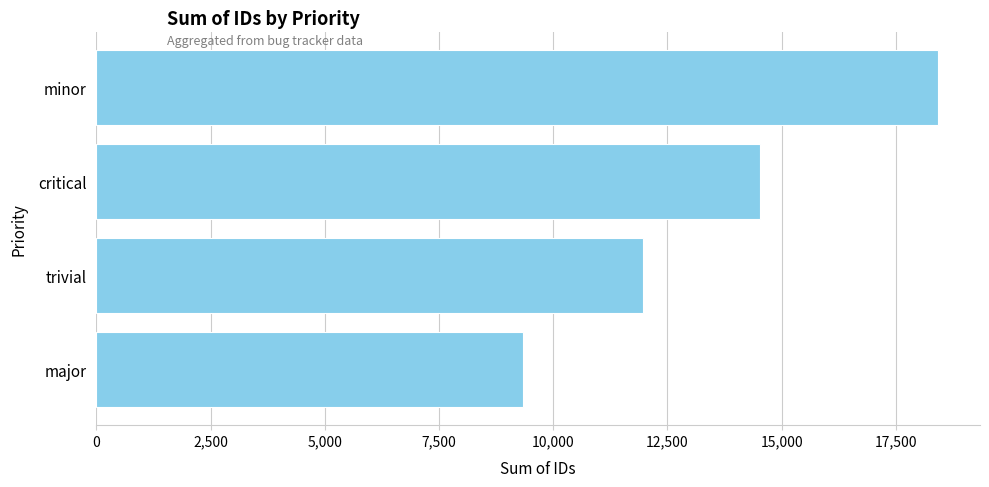

What is the ratio of the value at major to the value at minor?

0.5